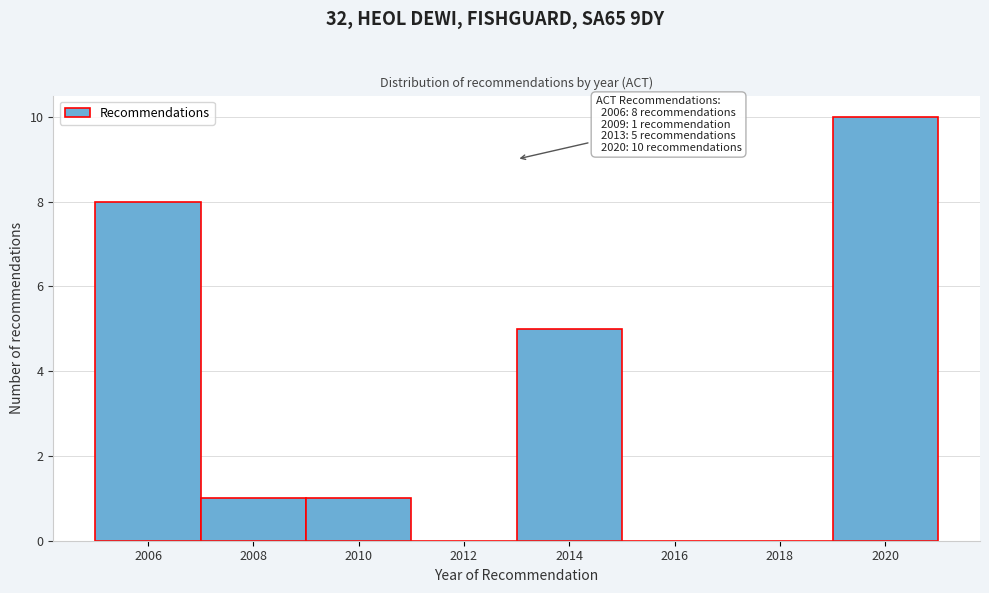

Over which range of the x-axis is the bar tallest?

2019 to 2021